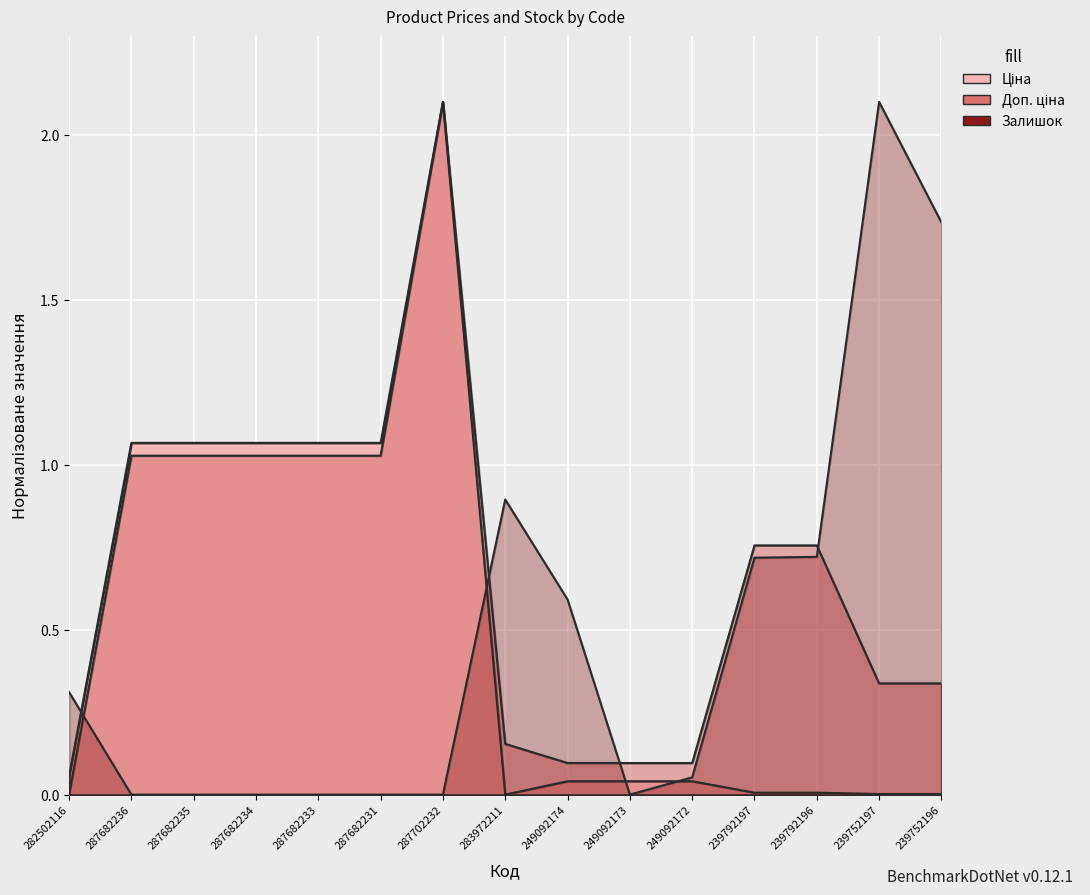

Which label corresponds to the largest value in the chart?

287702232